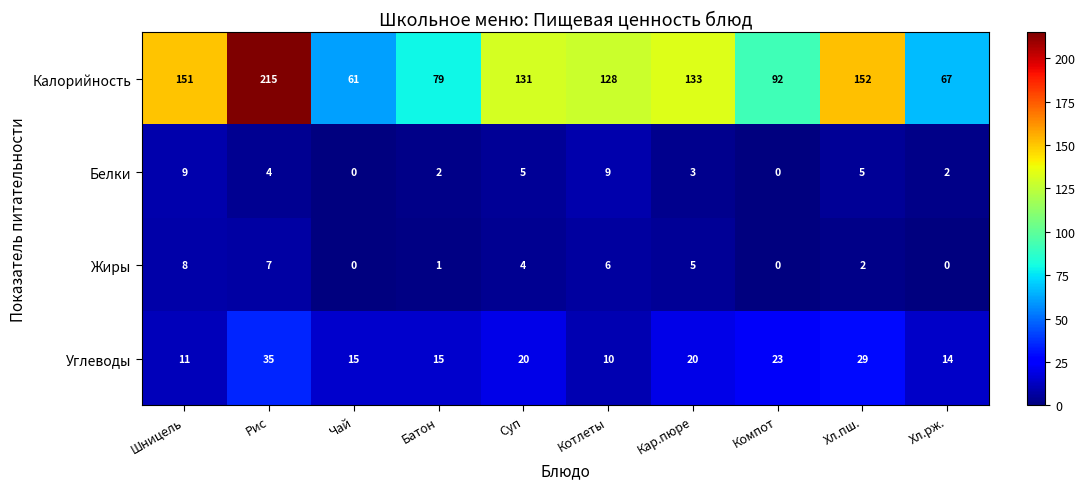

Rank the series at Суп from highest to lowest value.

Калорийность, Углеводы, Белки, Жиры